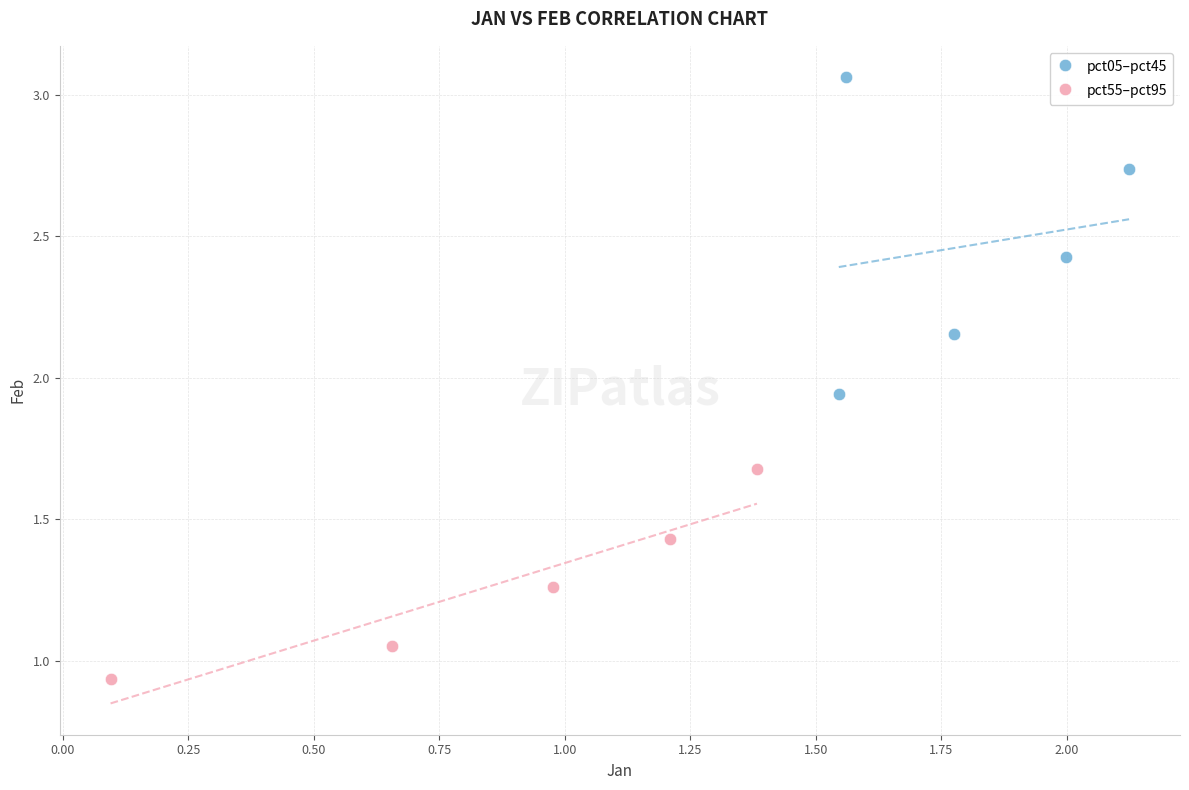

Which series has the largest Y range (max minus min)?

pct05–pct45